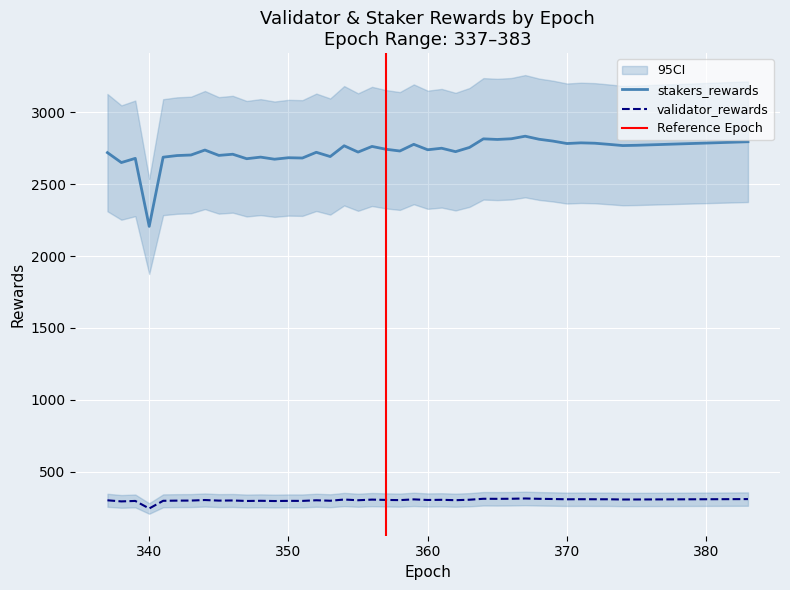

What is the value of the stakers_rewards point at the 15th from the left?

2681.1